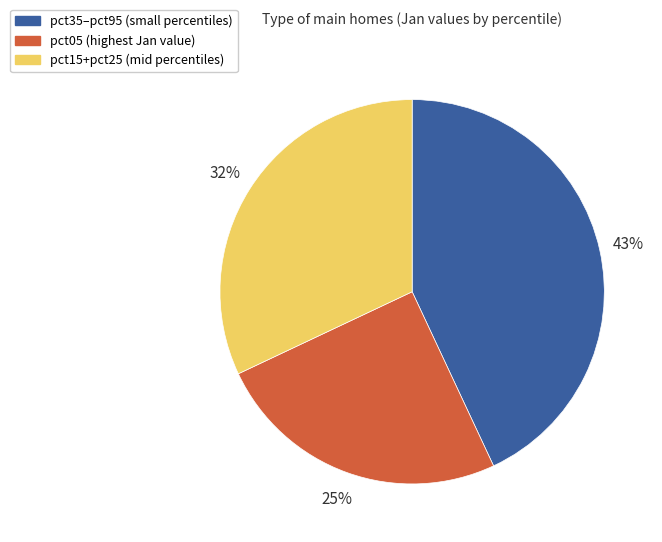

Does any single category account for the majority?

No